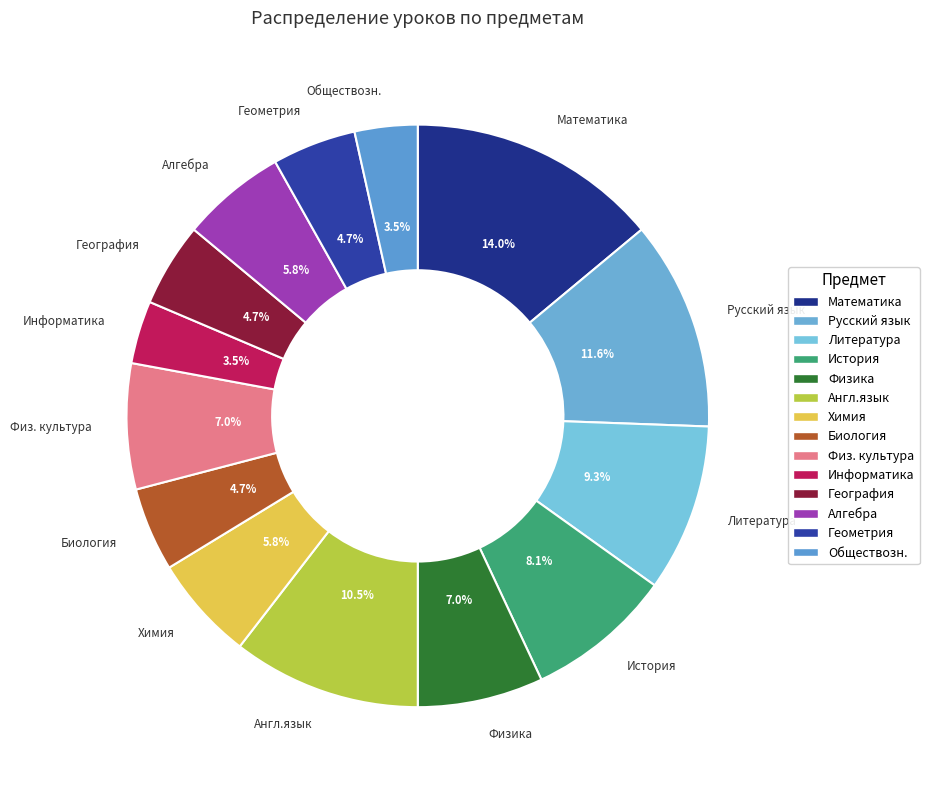

Do География and Биология together represent more than half of the pie?

No